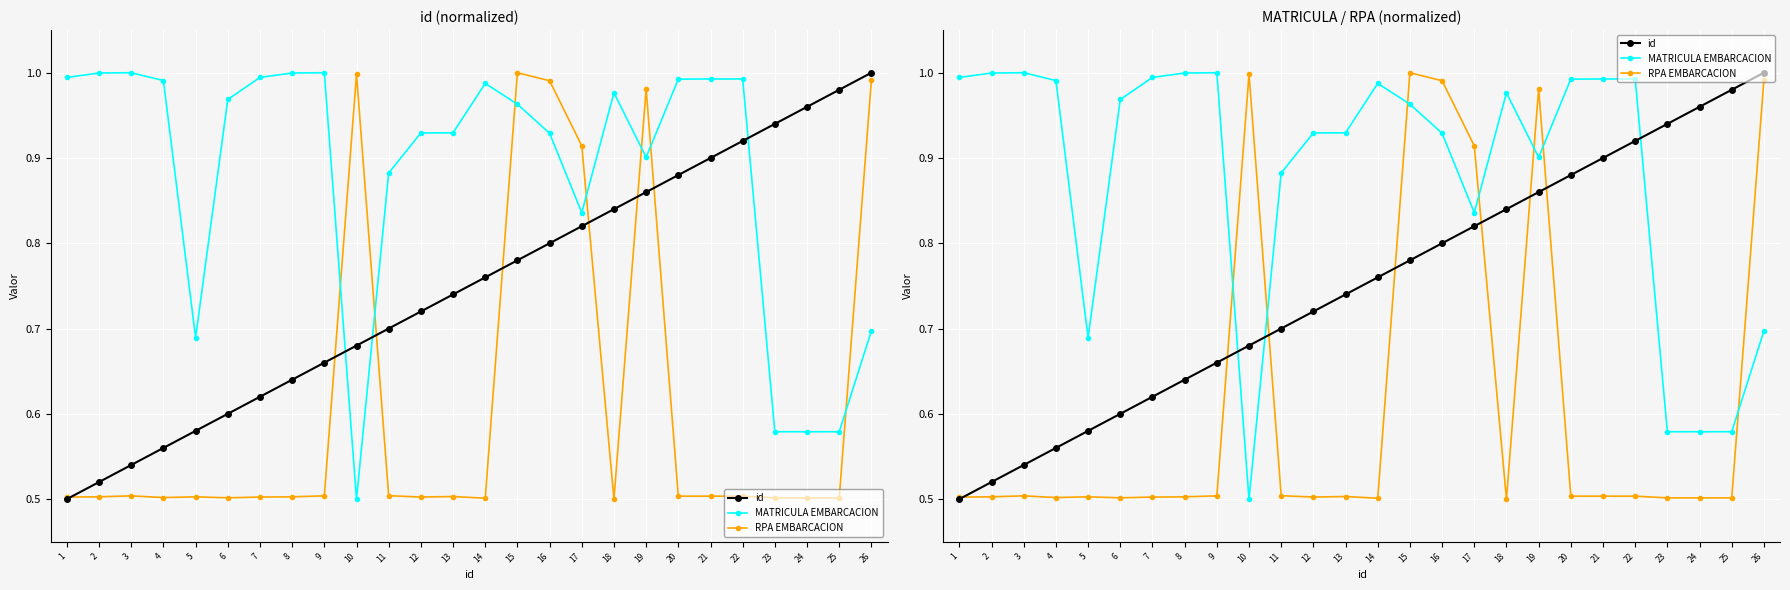

What is the greatest value displayed?

1.0